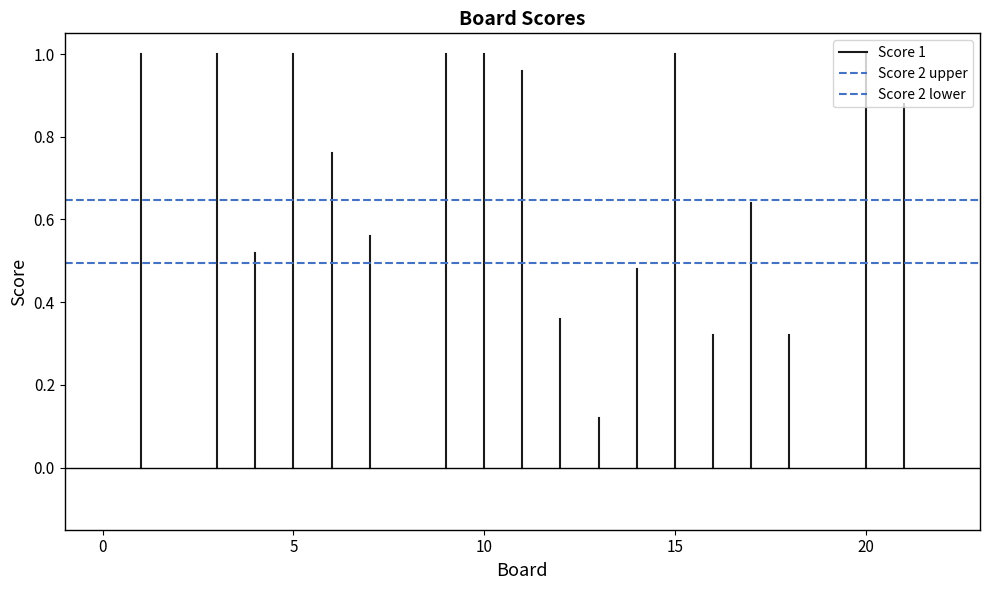

Between 0 and 5, which series saw the biggest shift?

Score 1